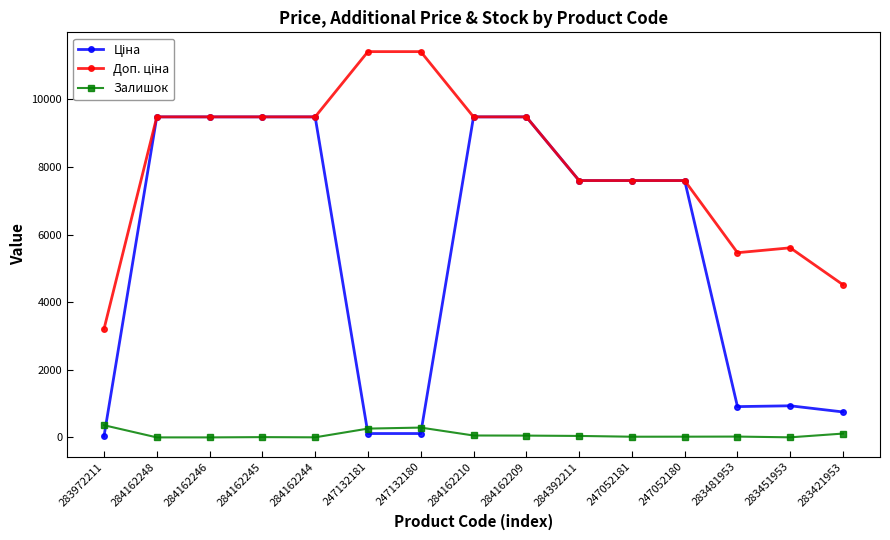

What is the highest value of the Залишок series?

360.0